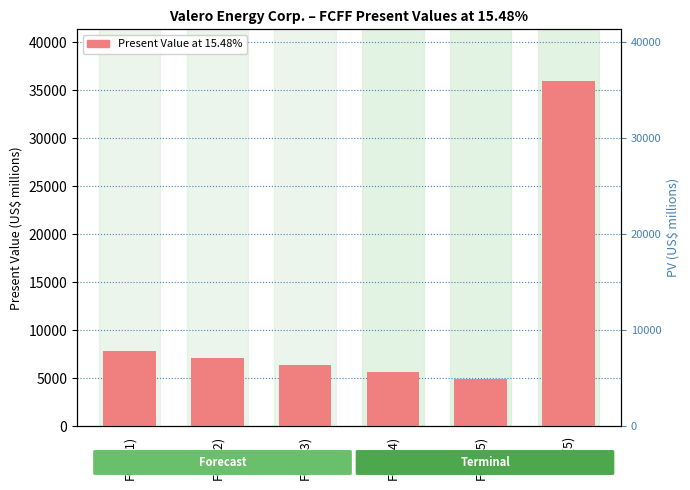

How many data points are above 7075?

2